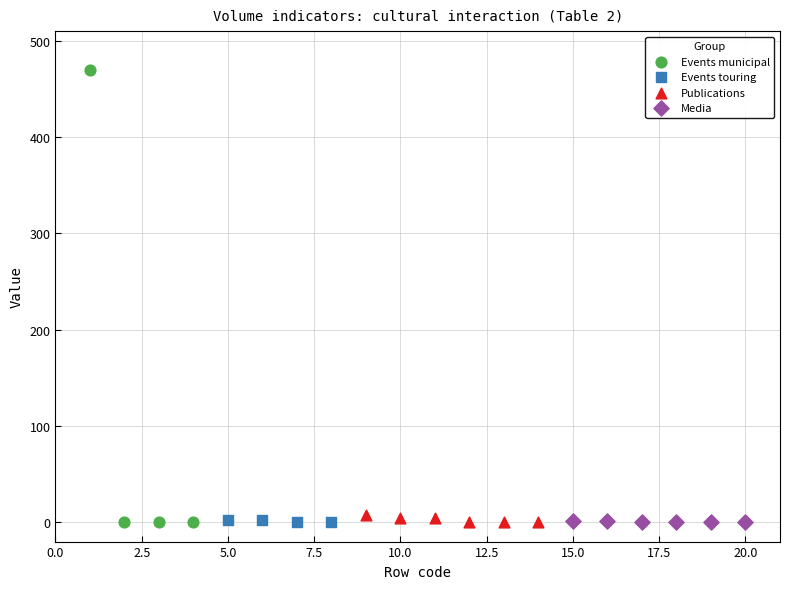

Which series has the largest Y range (max minus min)?

Events municipal